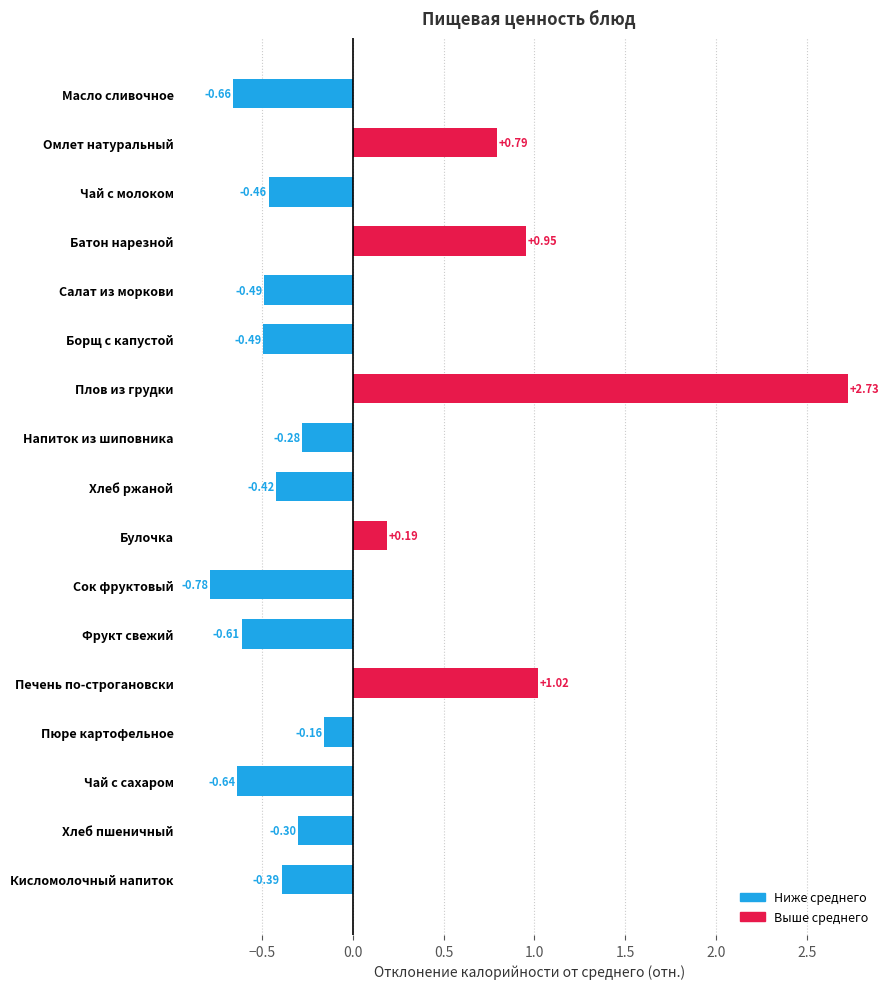

What is the difference between the second highest and second lowest values?

1.7